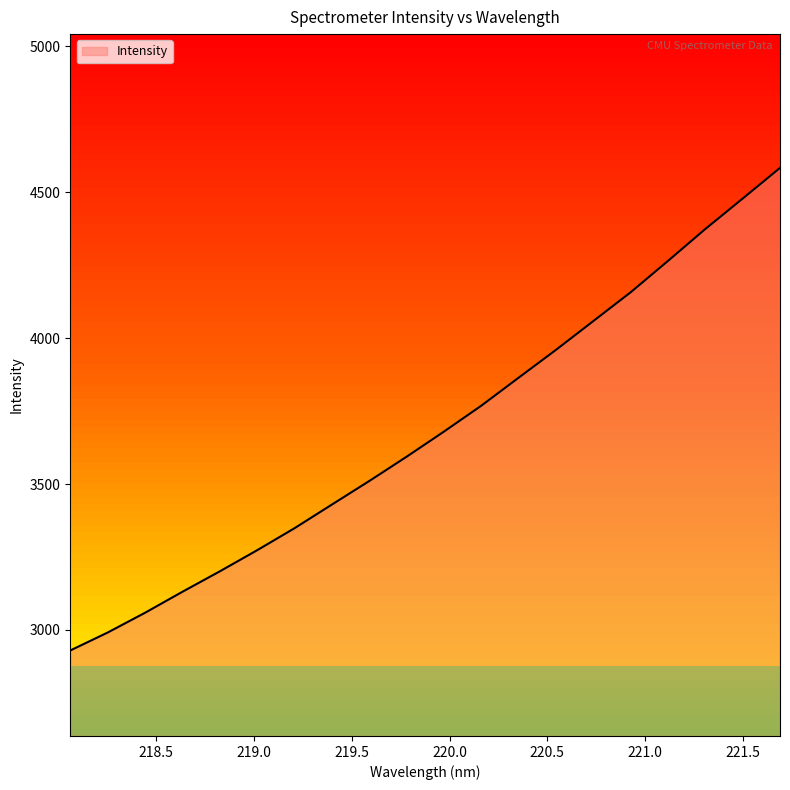

What is the minimum value shown in the chart?

2929.7